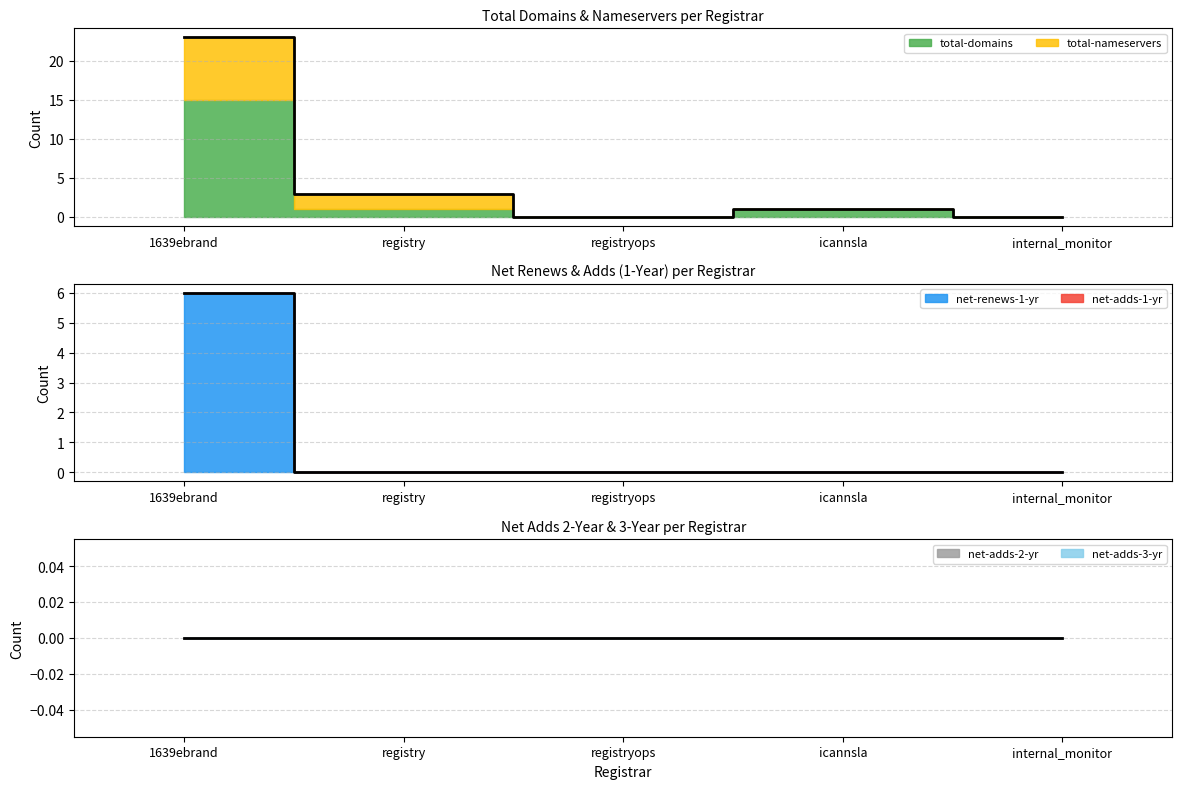

At which category is the sum across all series the highest?

1639ebrand